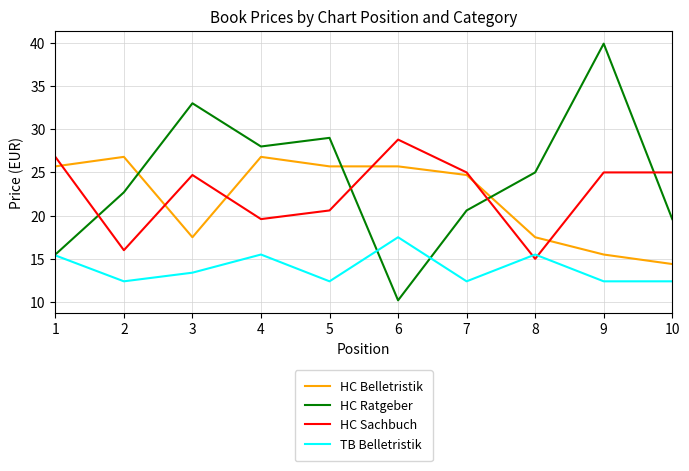

What is the minimum value shown in the chart?

10.2